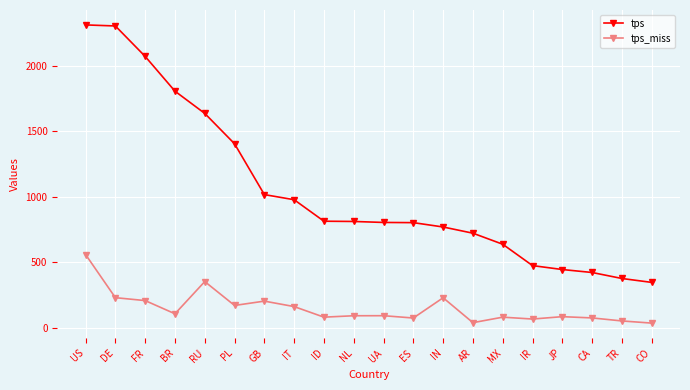

What is the value of the tps_miss point at the 18th from the left?

74.7